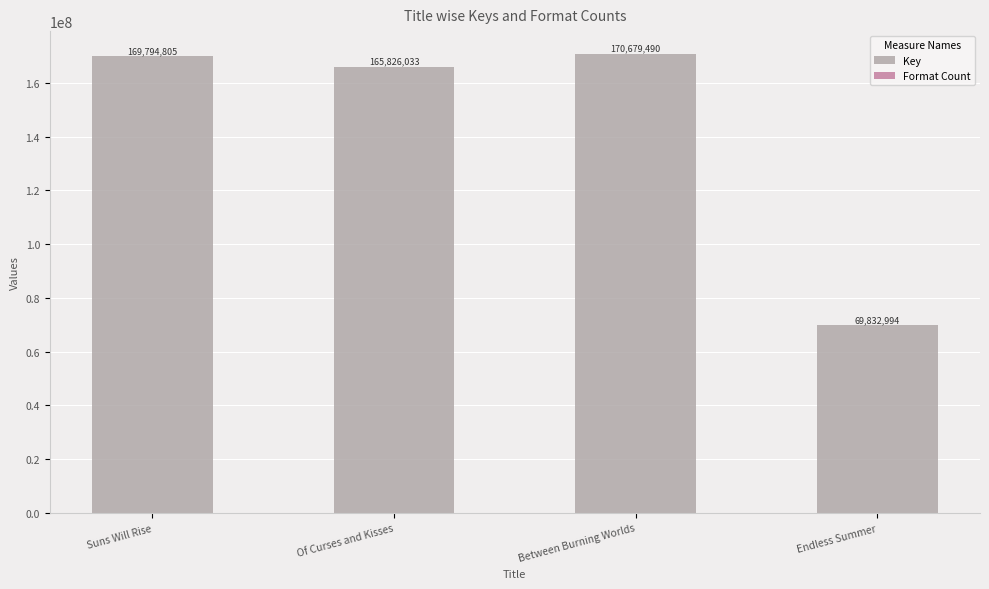

What is the sum of all Format Count values?

13